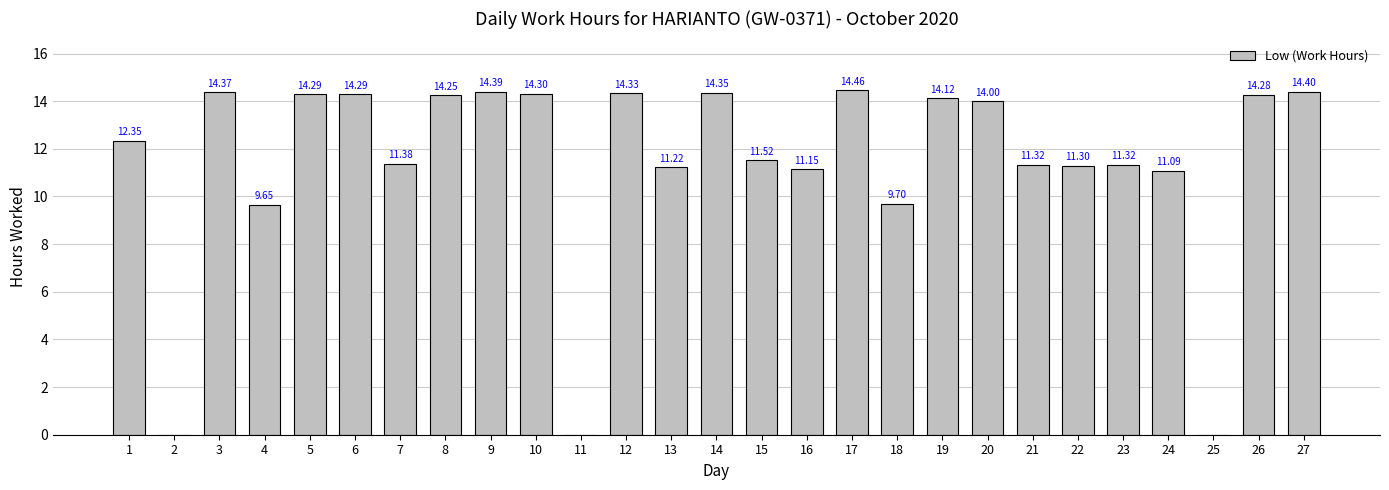

Approximately how many times larger is the value at 1 compared to 3?

0.9